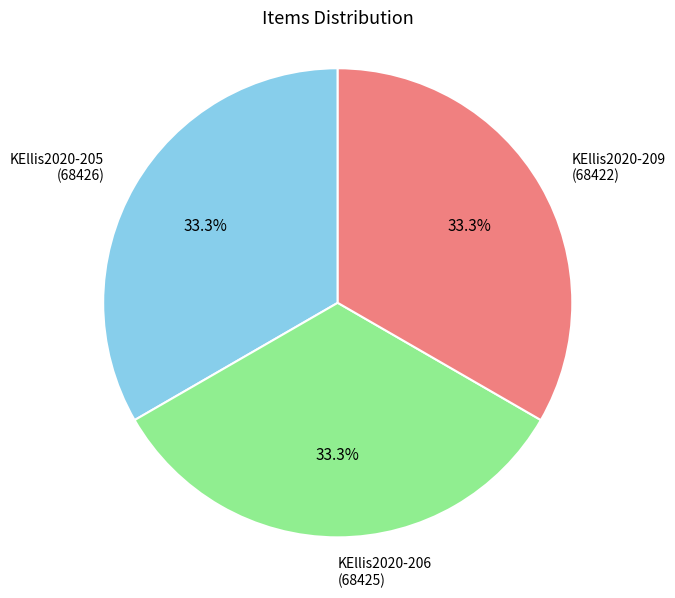

To the nearest percent, what percentage of the pie is KEllis2020-205?

33%